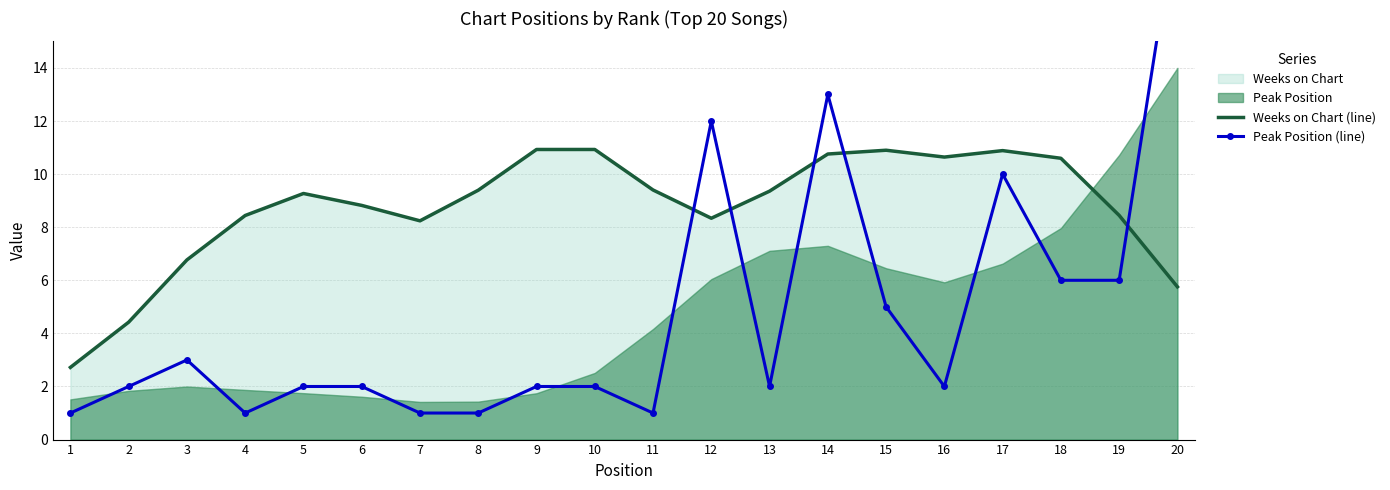

Which label corresponds to the smallest value in the chart?

1